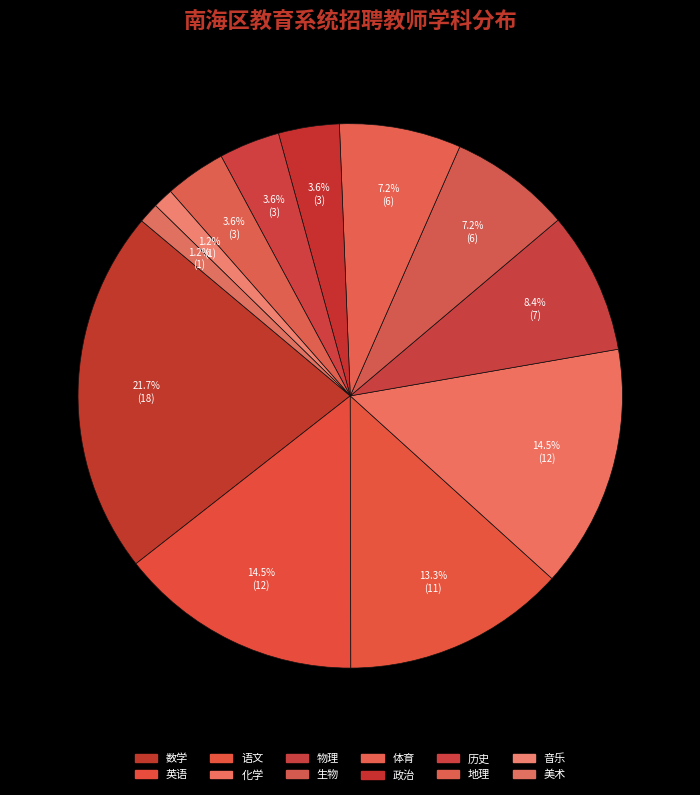

Is there any slice that represents more than half of the pie?

No